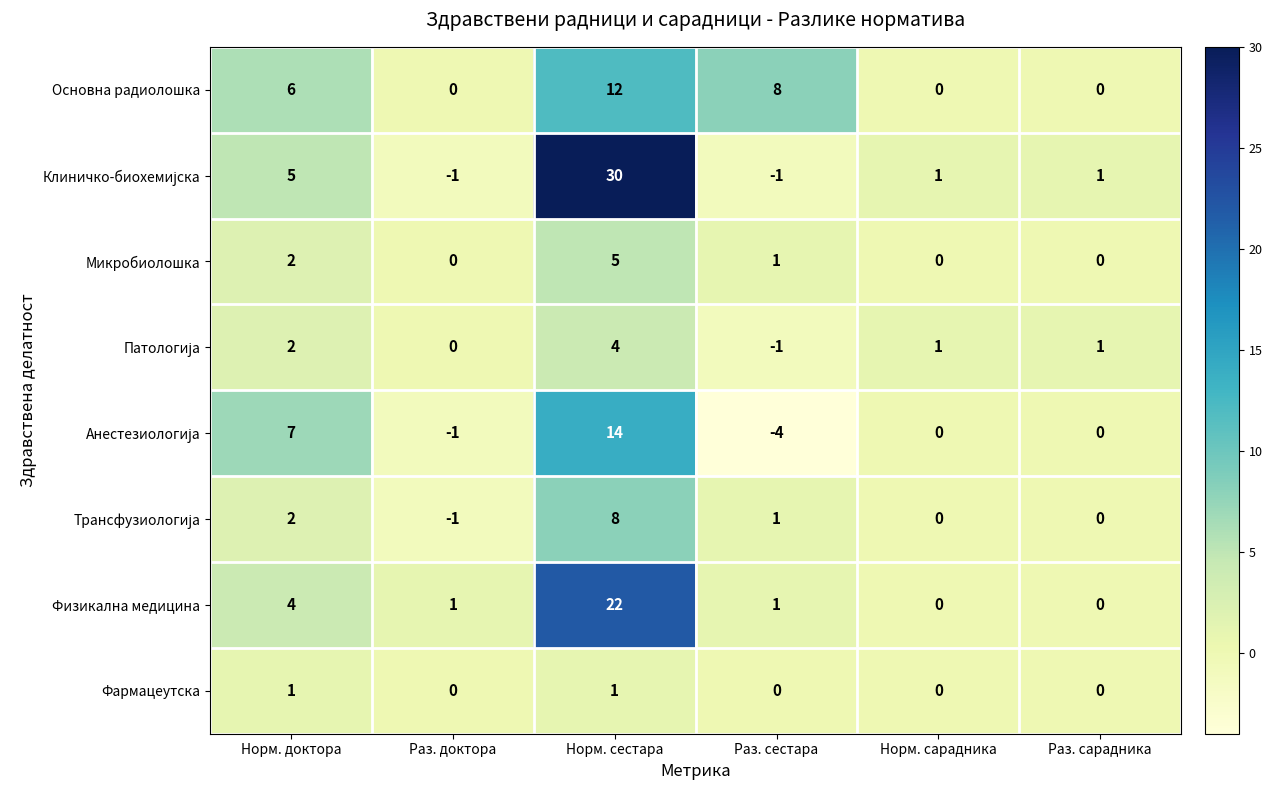

What is the difference between the maximum and minimum values in the Микробиолошка series?

5